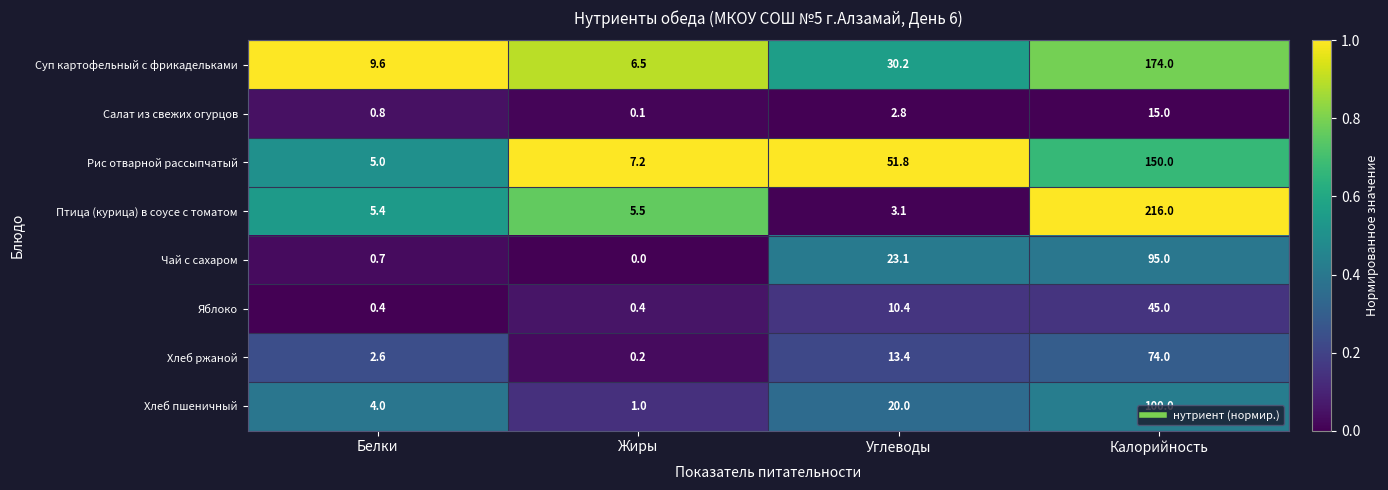

How many categories are shown in the chart?

4